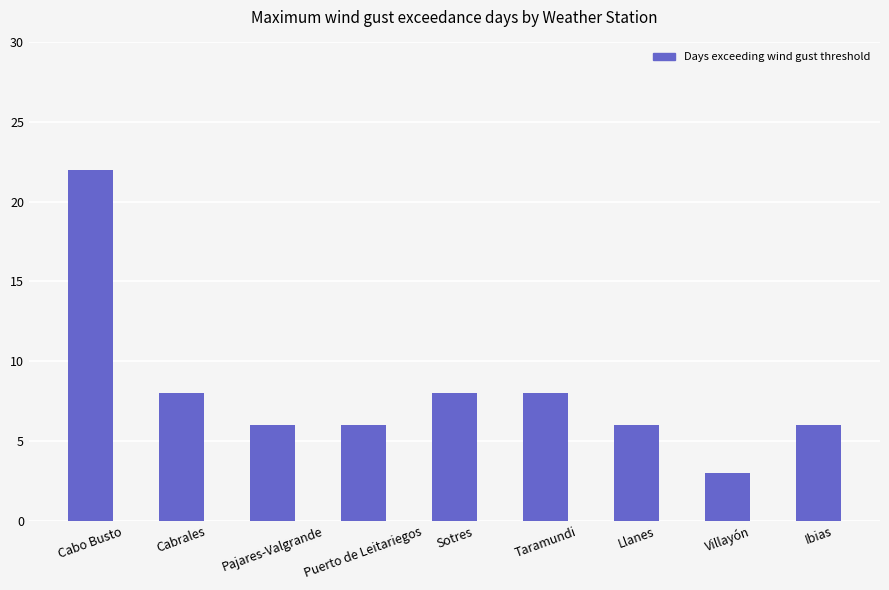

What position from the left is Puerto de Leitariegos?

4